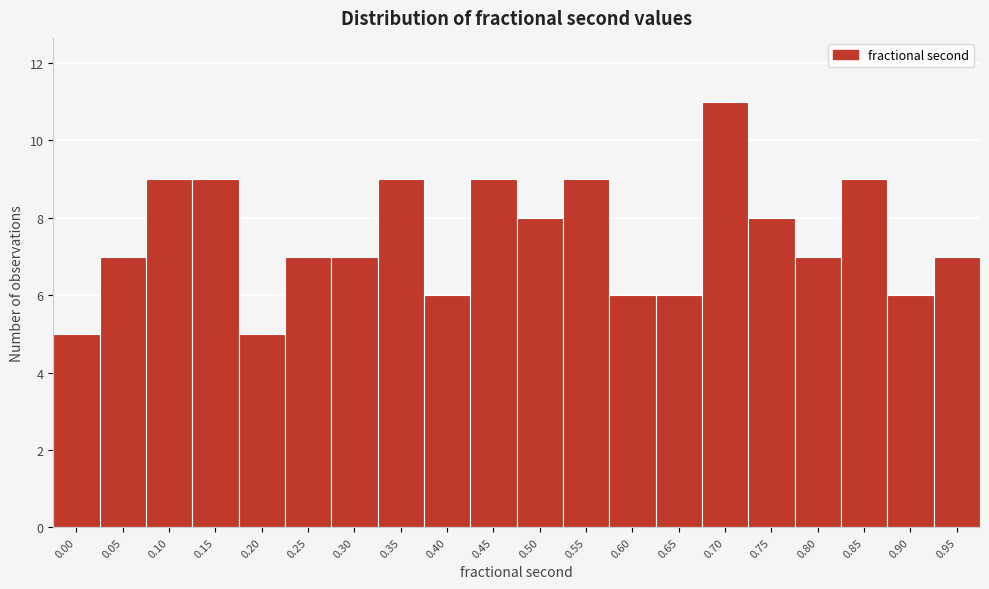

Reading left to right, what are all the values shown in this chart?

0.00=5	0.05=7	0.10=9	0.15=9	0.20=5	0.25=7	0.30=7	0.35=9	0.40=6	0.45=9	0.50=8	0.55=9	0.60=6	0.65=6	0.70=11	0.75=8	0.80=7	0.85=9	0.90=6	0.95=7